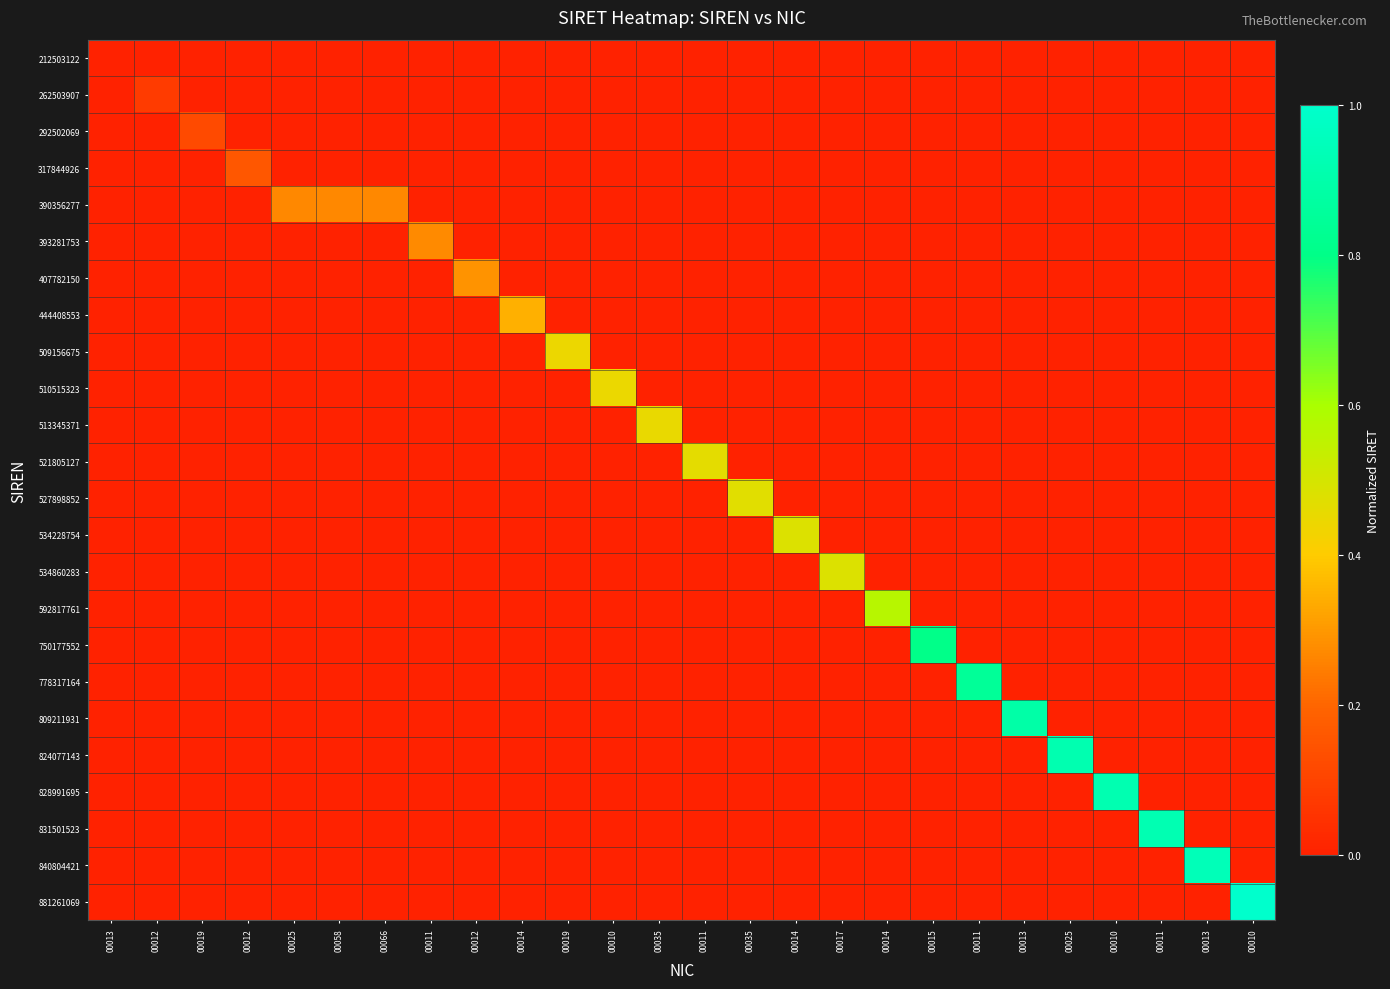

At which category is the sum across all series the highest?

00010